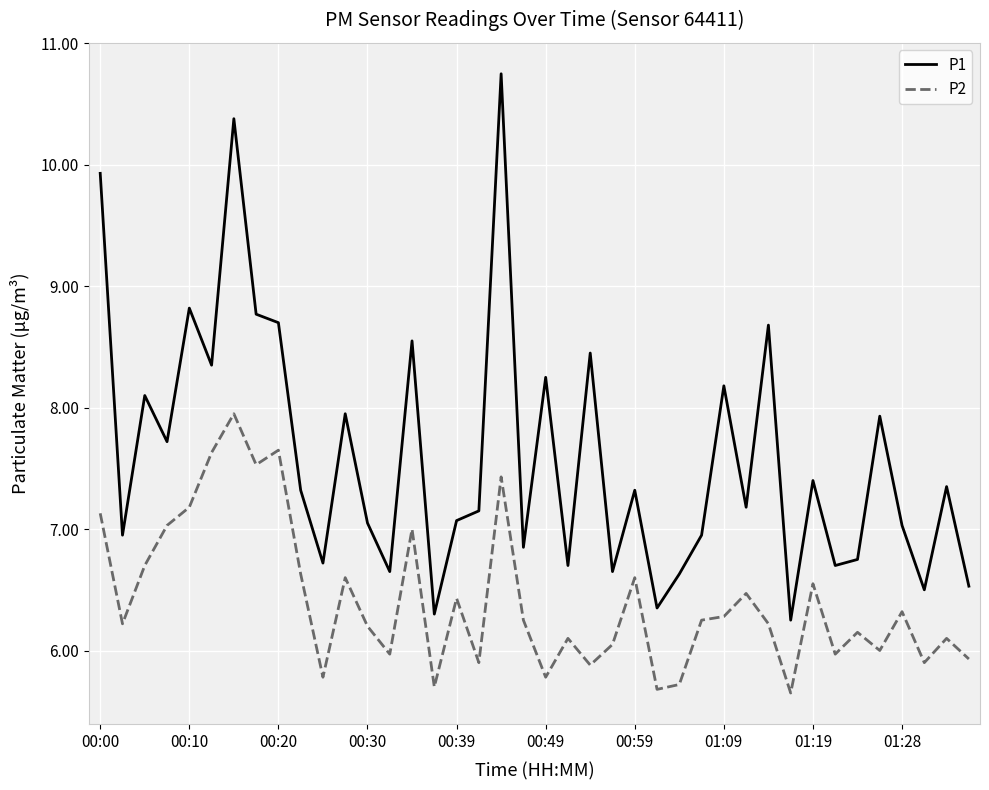

True or false: P2 has more than 2 interior local peaks.

True